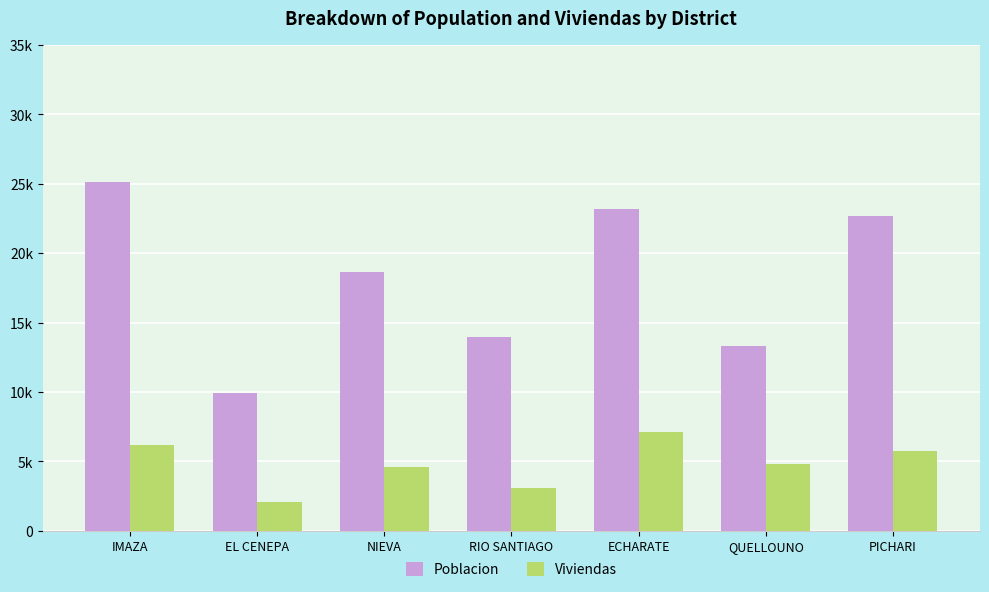

Does the chart contain any negative values?

No